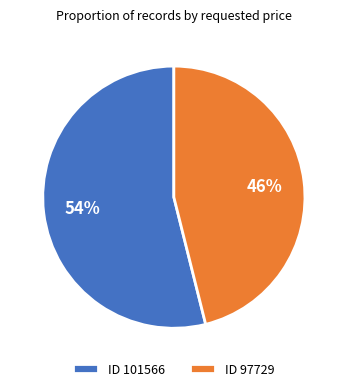

To the nearest percent, what percentage of the pie is ID 101566?

54%